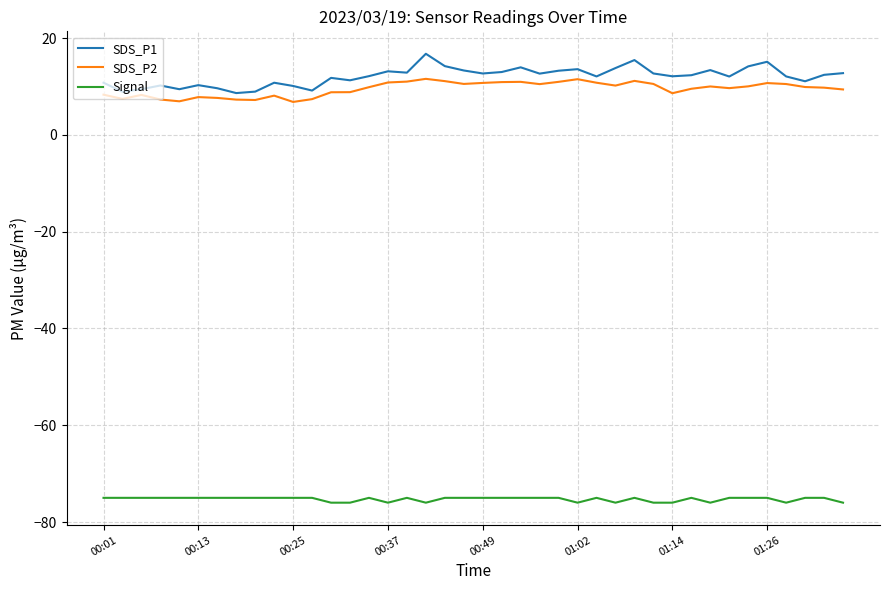

What is the difference between the maximum and minimum values in the SDS_P2 series?

4.8